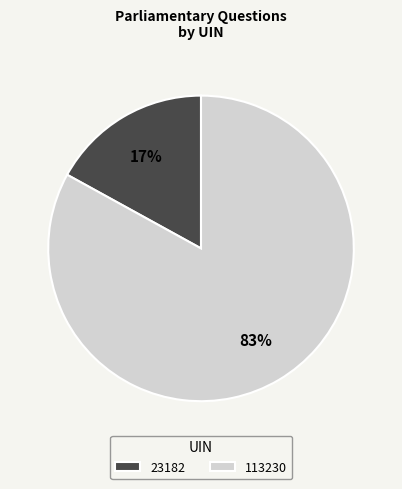

To the nearest percent, what is the difference between the largest and smallest slice percentages?

66%